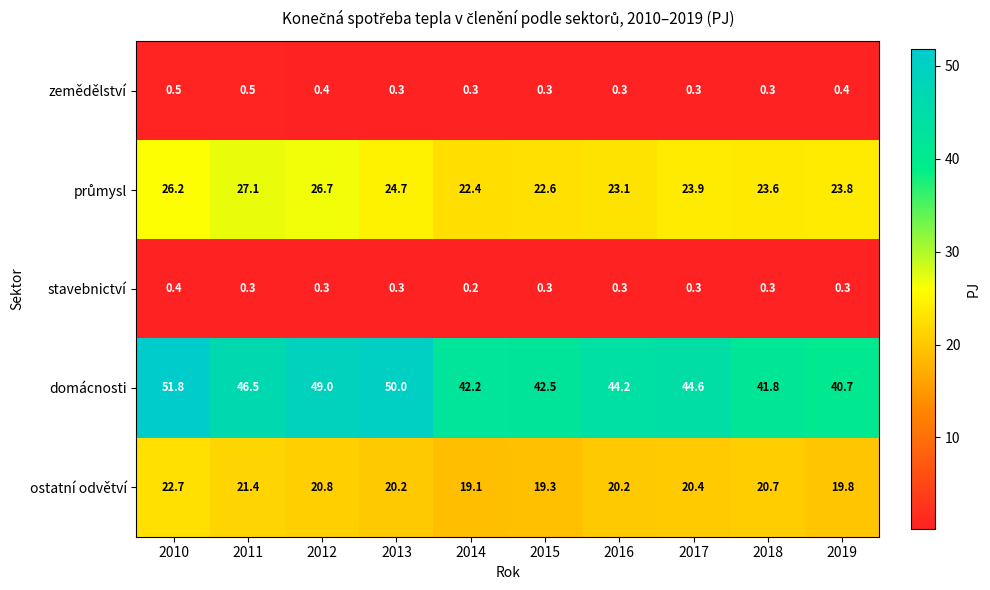

Count the zemědělství values in the range 0 to 1.

10